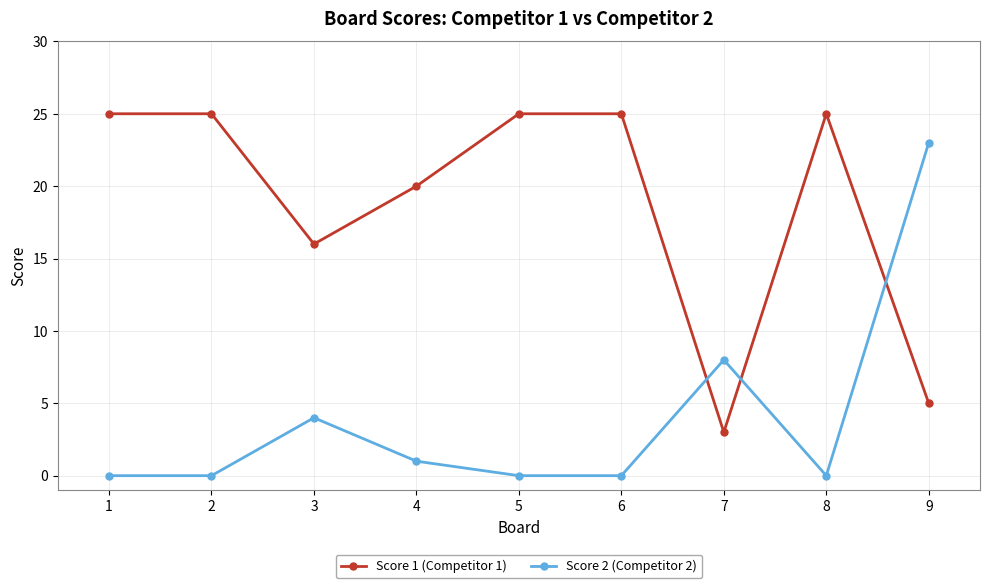

The value of Score 2 (Competitor 2) at 8 is 0. True or false?

True